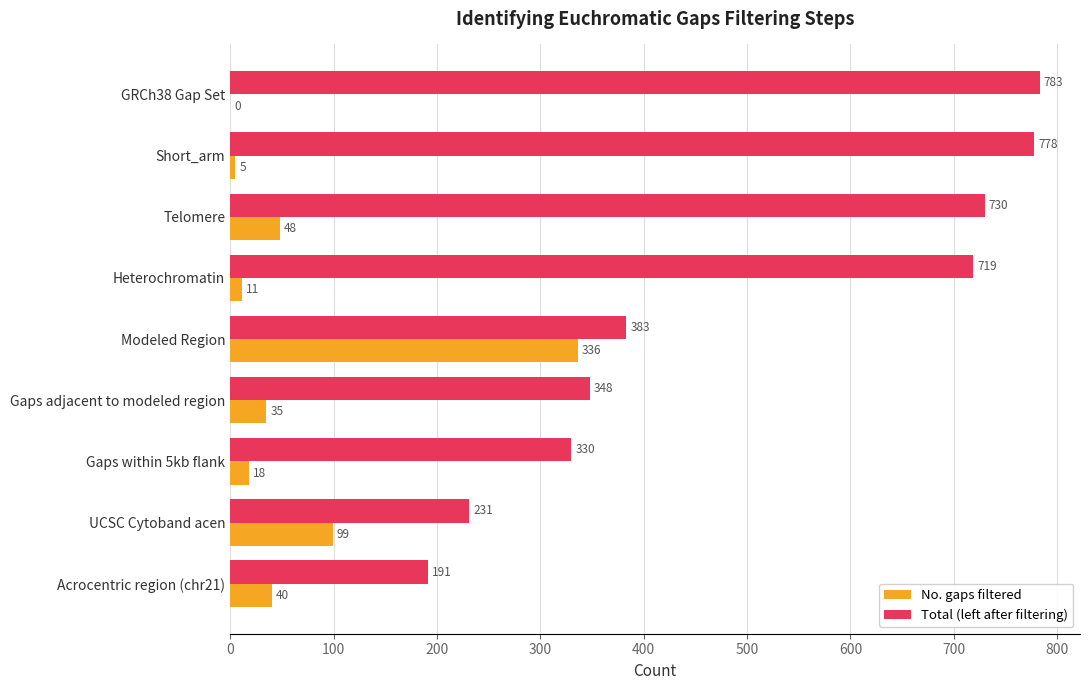

Which series has the largest total across all categories?

Total (left after filtering)